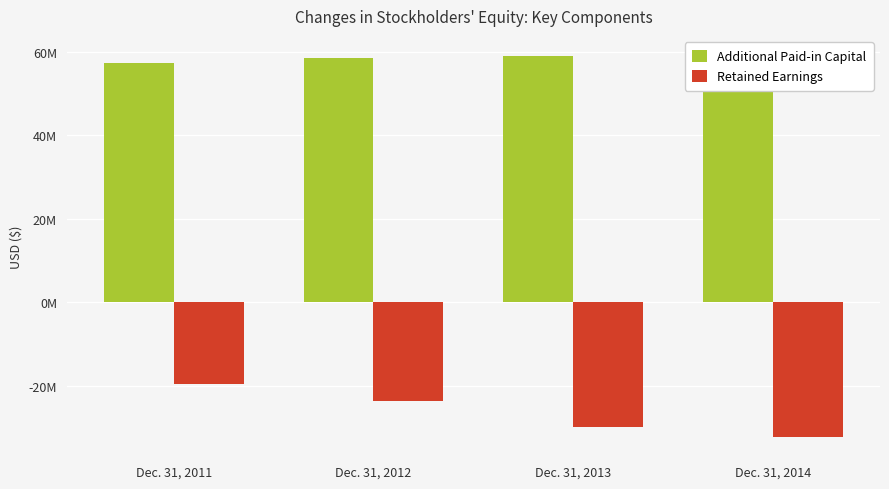

Rank the series at Dec. 31, 2012 from lowest to highest value.

Retained Earnings, Additional Paid-in Capital